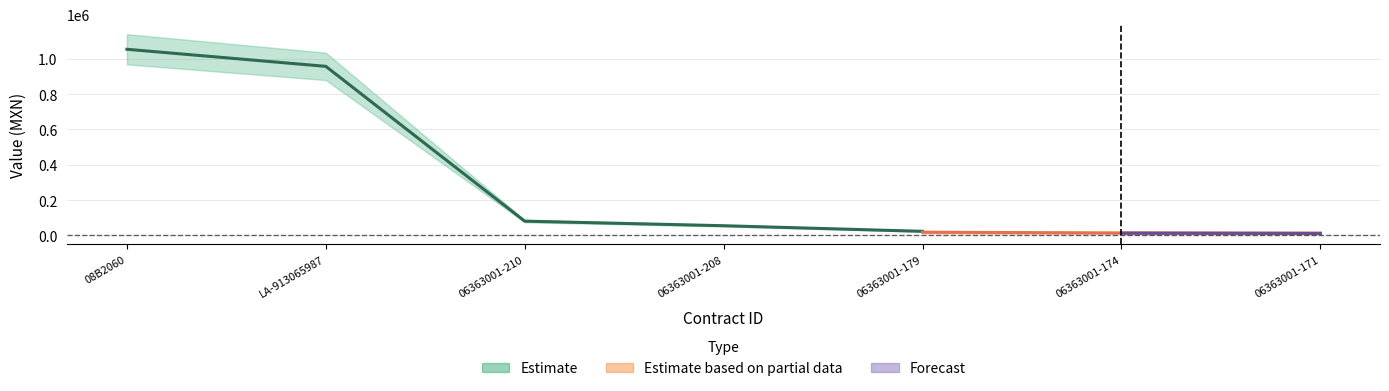

Does the chart have visible grid lines?

Yes